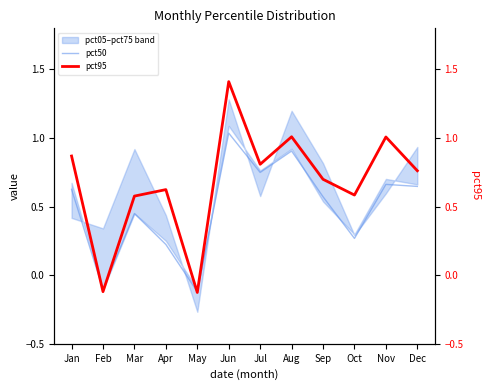

What is the minimum value for pct95?

-0.1